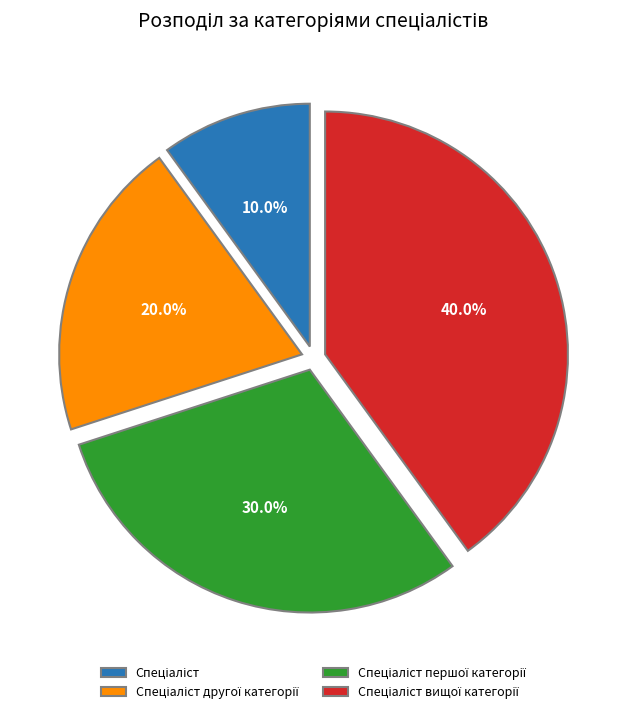

Does any single category account for the majority?

No